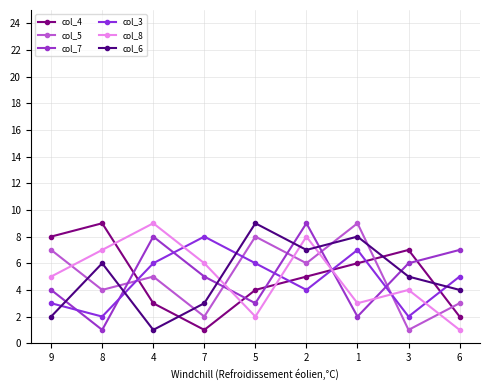

What is the maximum value for col_5?

9